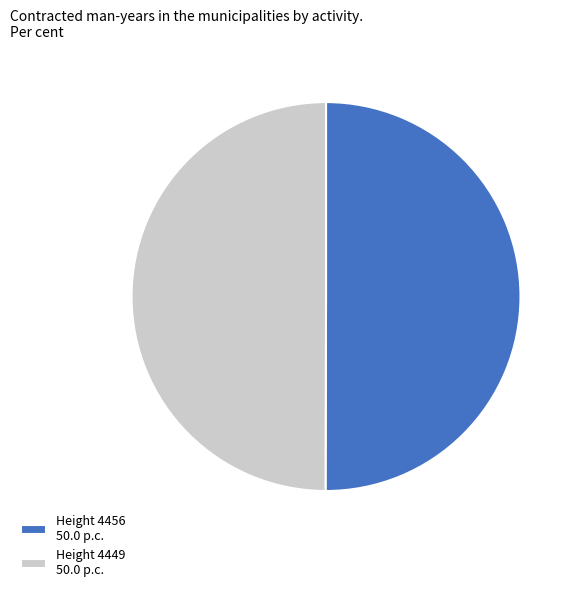

Combined, do Height 4449 50.0 p.c. and Height 4456 50.0 p.c. account for over 50%?

Yes